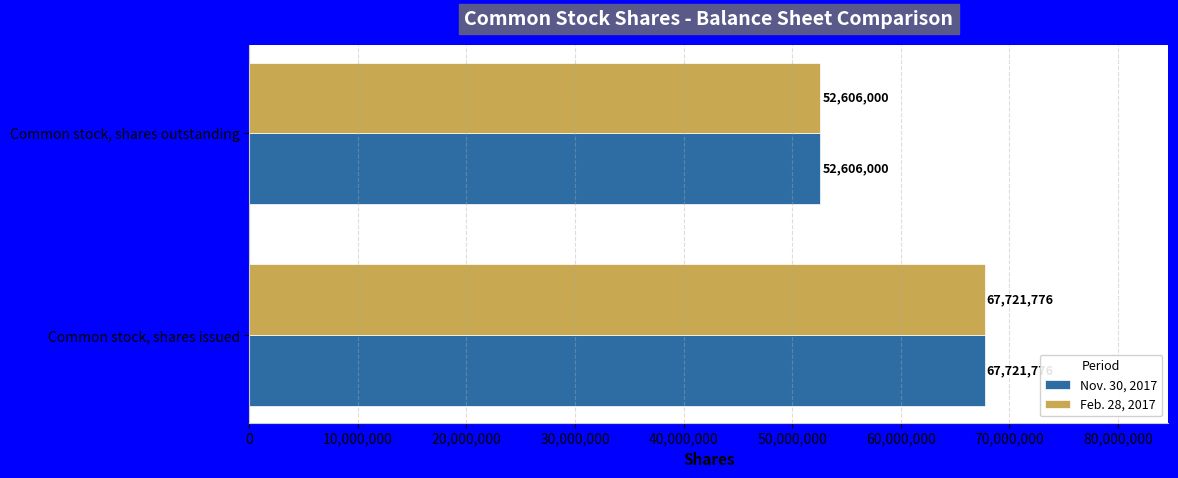

What is the total value across all series at Common stock, shares issued?

135443552